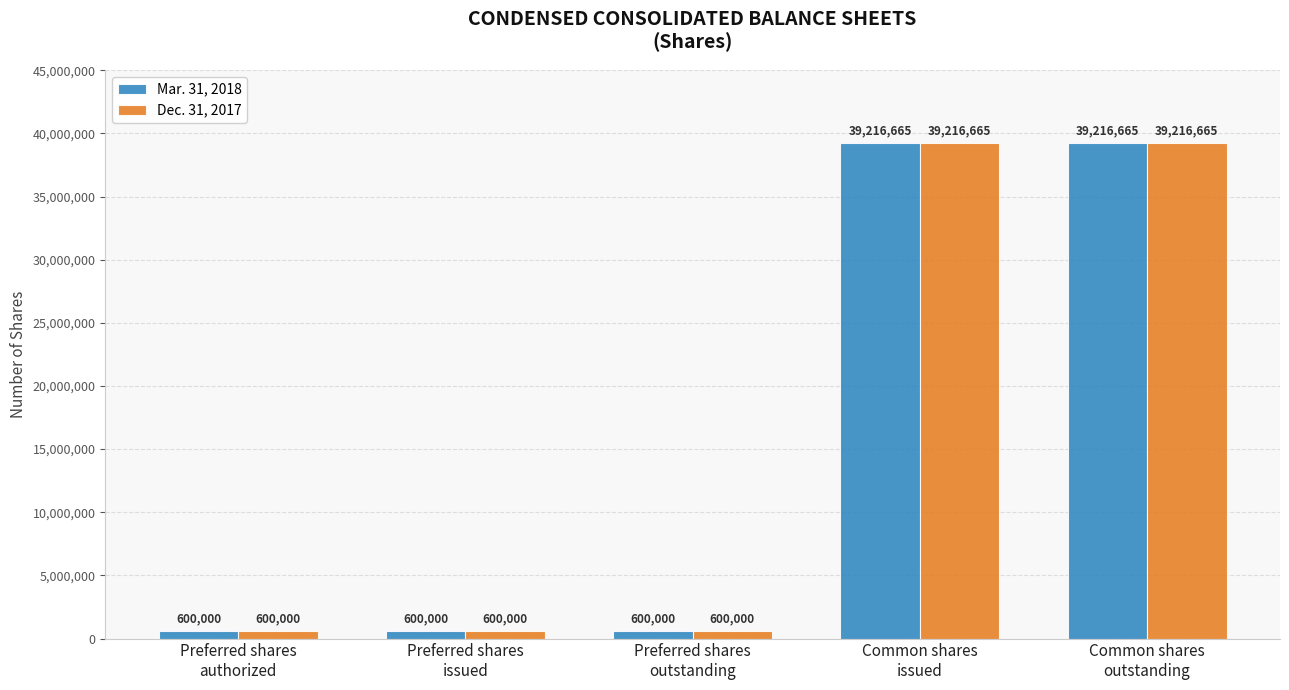

The value of Dec. 31, 2017 at Common shares
outstanding is 39216665. True or false?

True